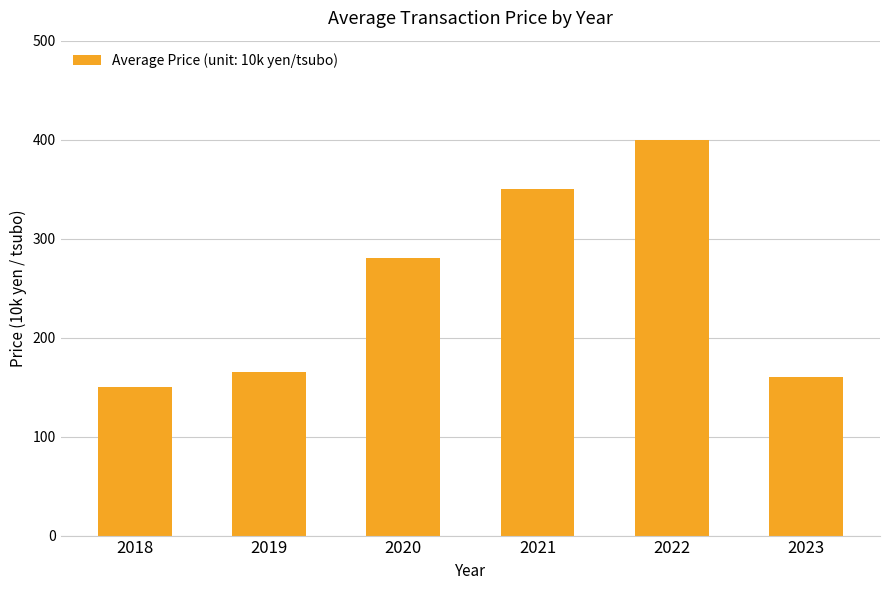

List the labels in order of value, smallest first.

2018, 2023, 2019, 2020, 2021, 2022